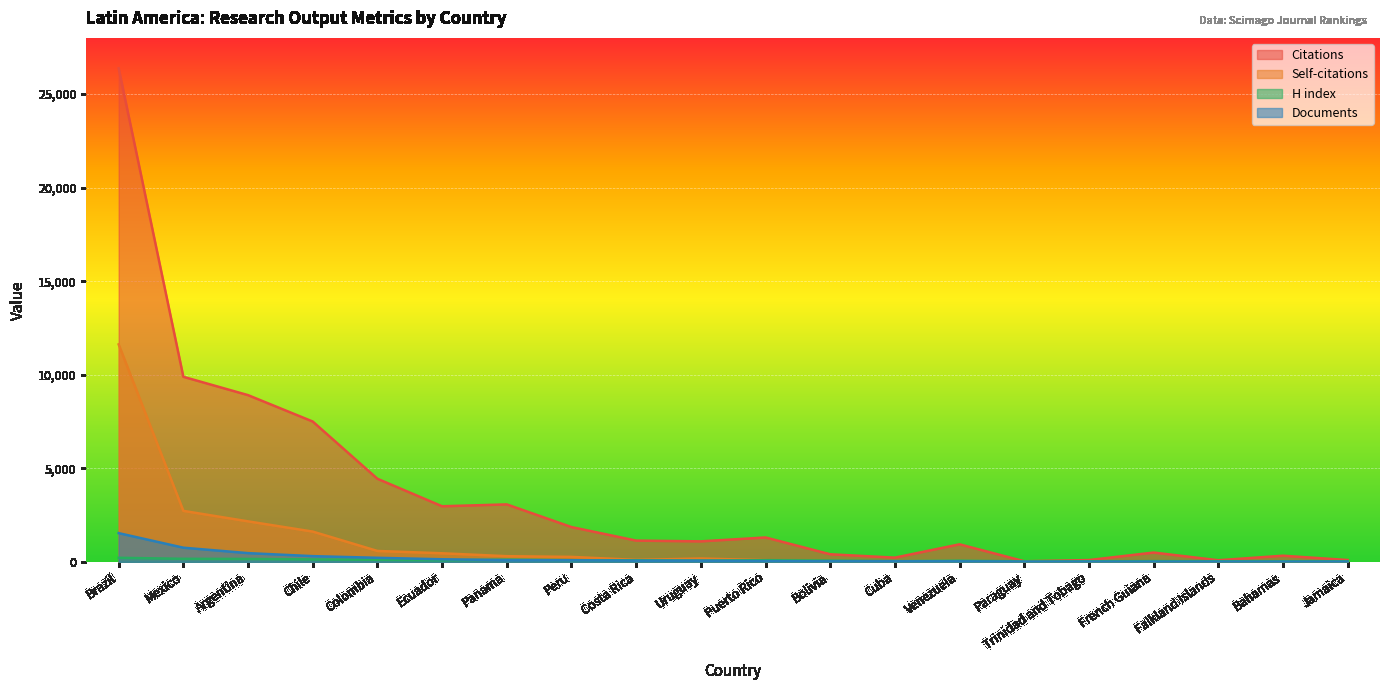

Reading left to right, transcribe all the data shown in this chart.

Citations: Brazil=26376	Mexico=9888	Argentina=8908	Chile=7498	Colombia=4439	Ecuador=2969	Panama=3069	Peru=1858	Costa Rica=1134	Uruguay=1094	Puerto Rico=1302	Bolivia=404	Cuba=224	Venezuela=936	Paraguay=31	Trinidad and Tobago=95	French Guiana=496	Falkland Islands=85	Bahamas=327	Jamaica=96
Self-citations: Brazil=11620	Mexico=2723	Argentina=2163	Chile=1616	Colombia=581	Ecuador=457	Panama=301	Peru=264	Costa Rica=104	Uruguay=176	Puerto Rico=89	Bolivia=26	Cuba=36	Venezuela=56	Paraguay=8	Trinidad and Tobago=13	French Guiana=21	Falkland Islands=9	Bahamas=24	Jamaica=2
H index: Brazil=216	Mexico=161	Argentina=155	Chile=128	Colombia=107	Ecuador=81	Panama=116	Peru=86	Costa Rica=83	Uruguay=68	Puerto Rico=86	Bolivia=68	Cuba=40	Venezuela=68	Paraguay=21	Trinidad and Tobago=28	French Guiana=39	Falkland Islands=32	Bahamas=31	Jamaica=28
Documents: Brazil=1533	Mexico=755	Argentina=465	Chile=304	Colombia=215	Ecuador=137	Panama=89	Peru=82	Costa Rica=60	Uruguay=59	Puerto Rico=37	Bolivia=27	Cuba=26	Venezuela=26	Paraguay=8	Trinidad and Tobago=8	French Guiana=7	Falkland Islands=7	Bahamas=7	Jamaica=7